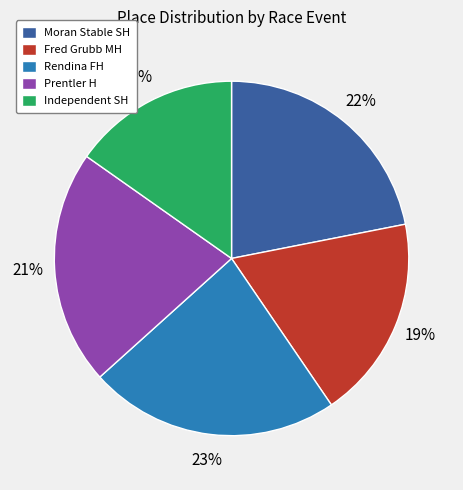

Which category has the smallest portion of the pie?

Independent SH